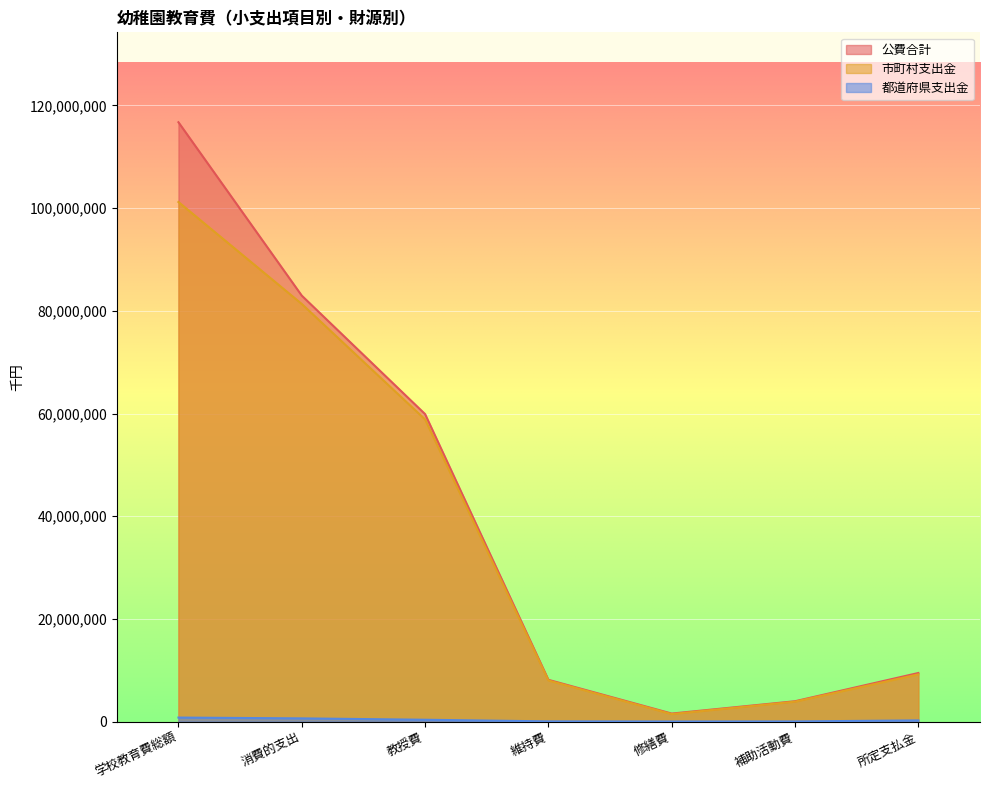

Which category has the highest value across all series?

学校教育費総額